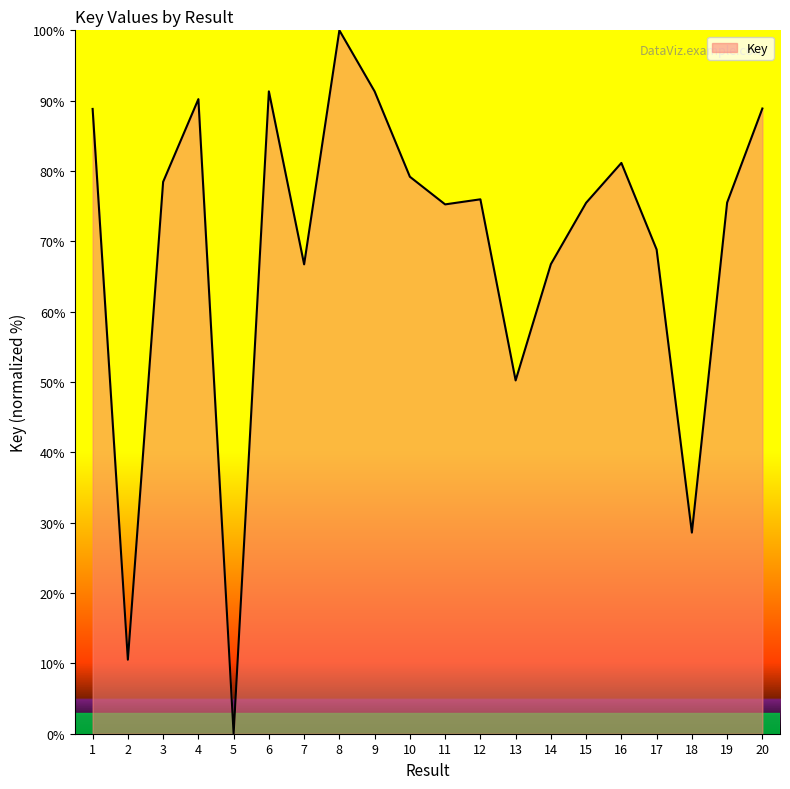

What is the difference between the values at 2 and 16?

70.6